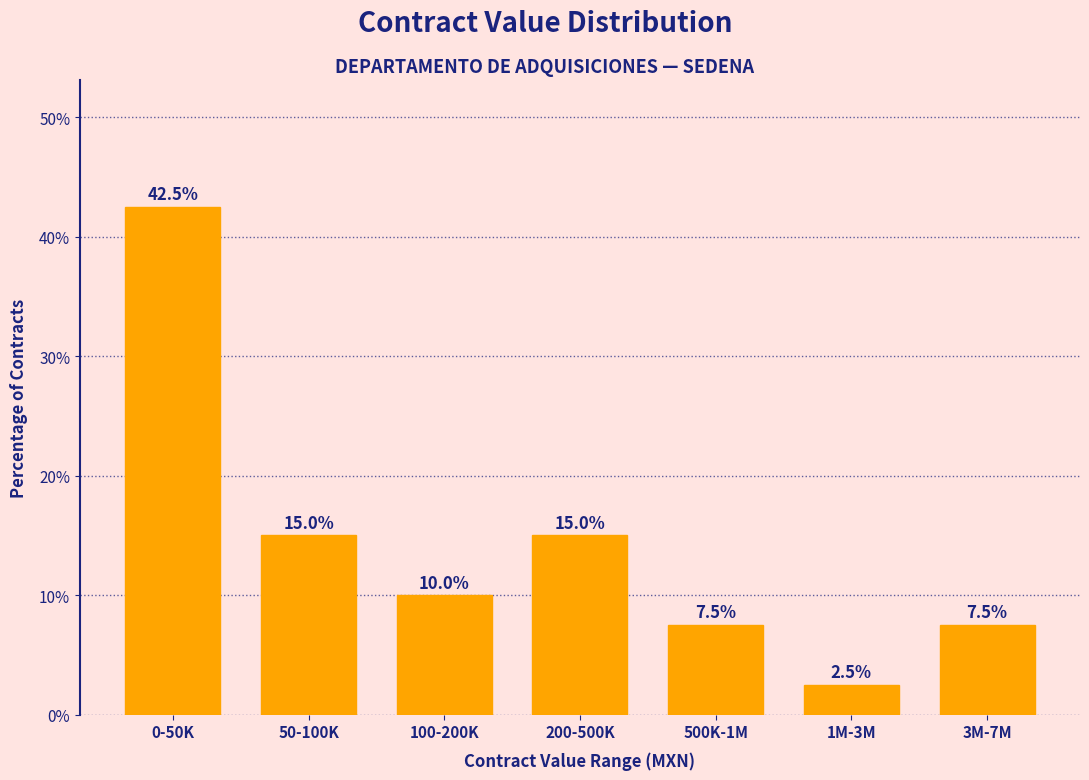

Reading right to left, list all the values displayed in this chart.

3M-7M=7.5	1M-3M=2.5	500K-1M=7.5	200-500K=15.0	100-200K=10.0	50-100K=15.0	0-50K=42.5